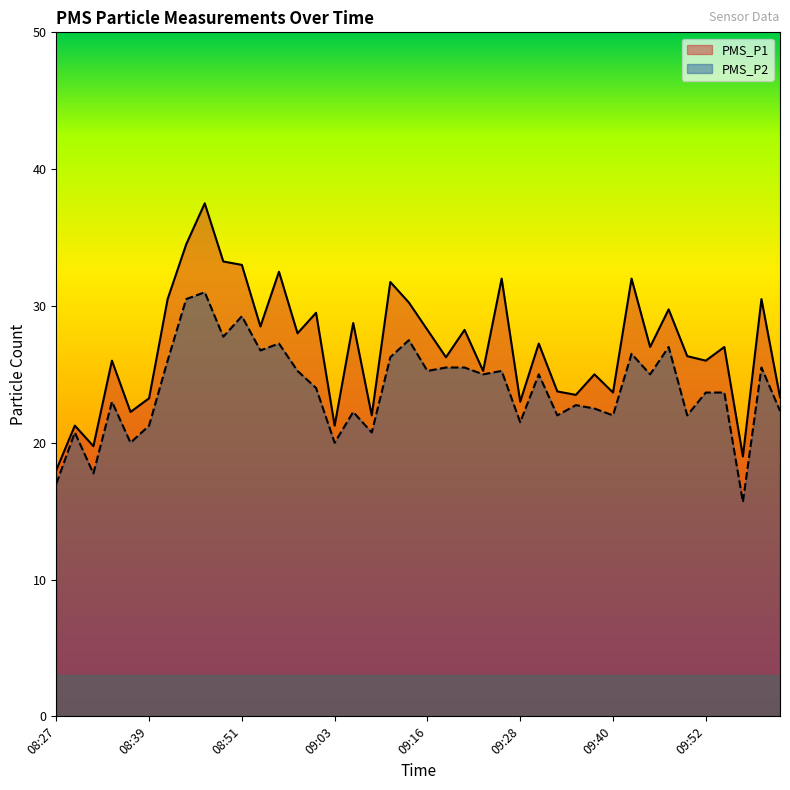

At which label is PMS_P2 closest to 23?

08:34